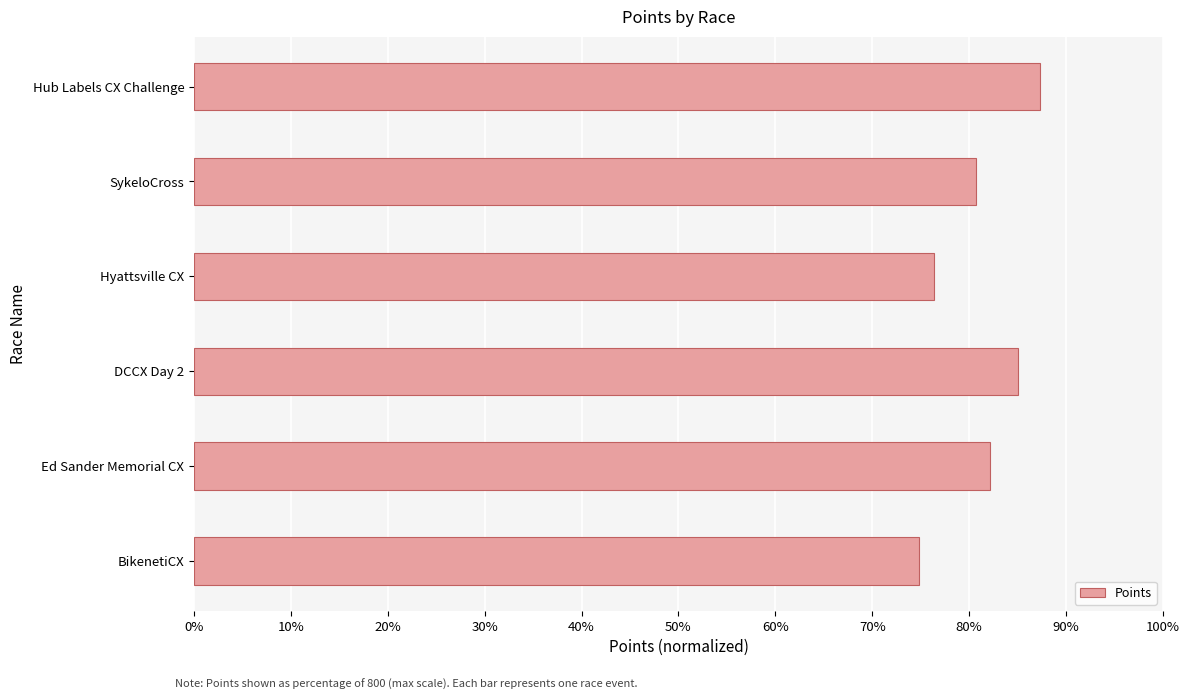

What is the minimum value shown in the chart?

74.8